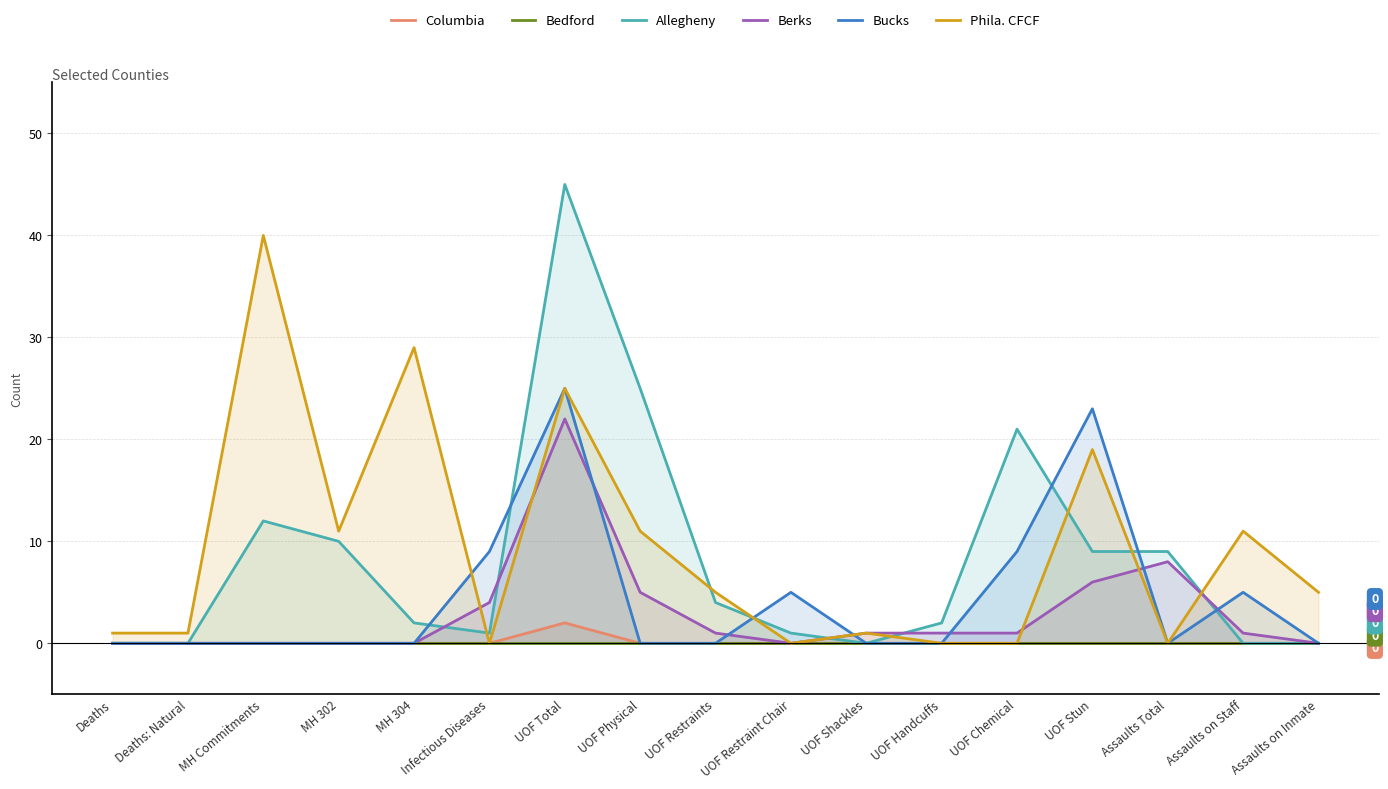

Which category has the highest value in the Phila. CFCF series?

MH Commitments